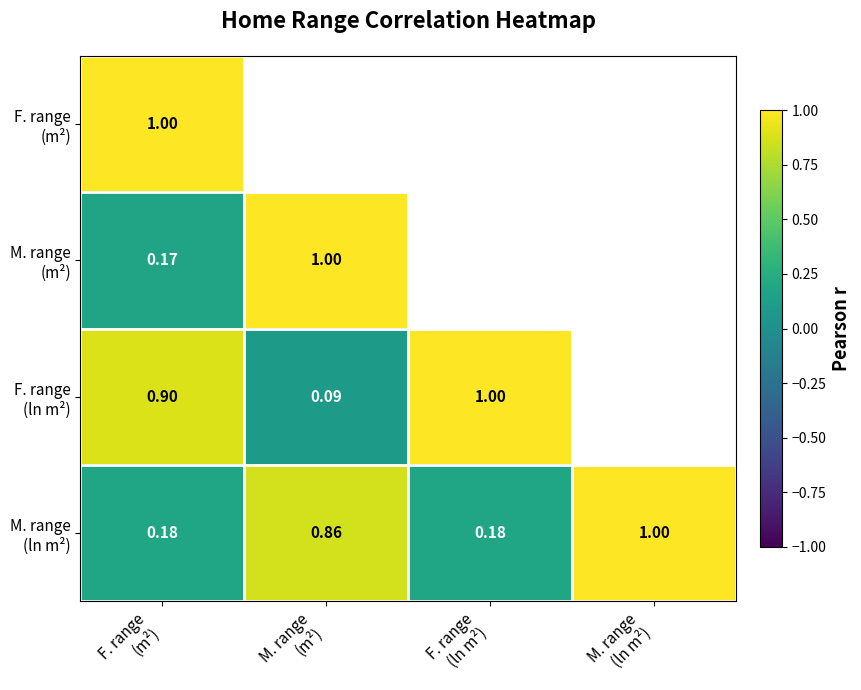

What is the minimum value for M. range (ln m²)?

0.2